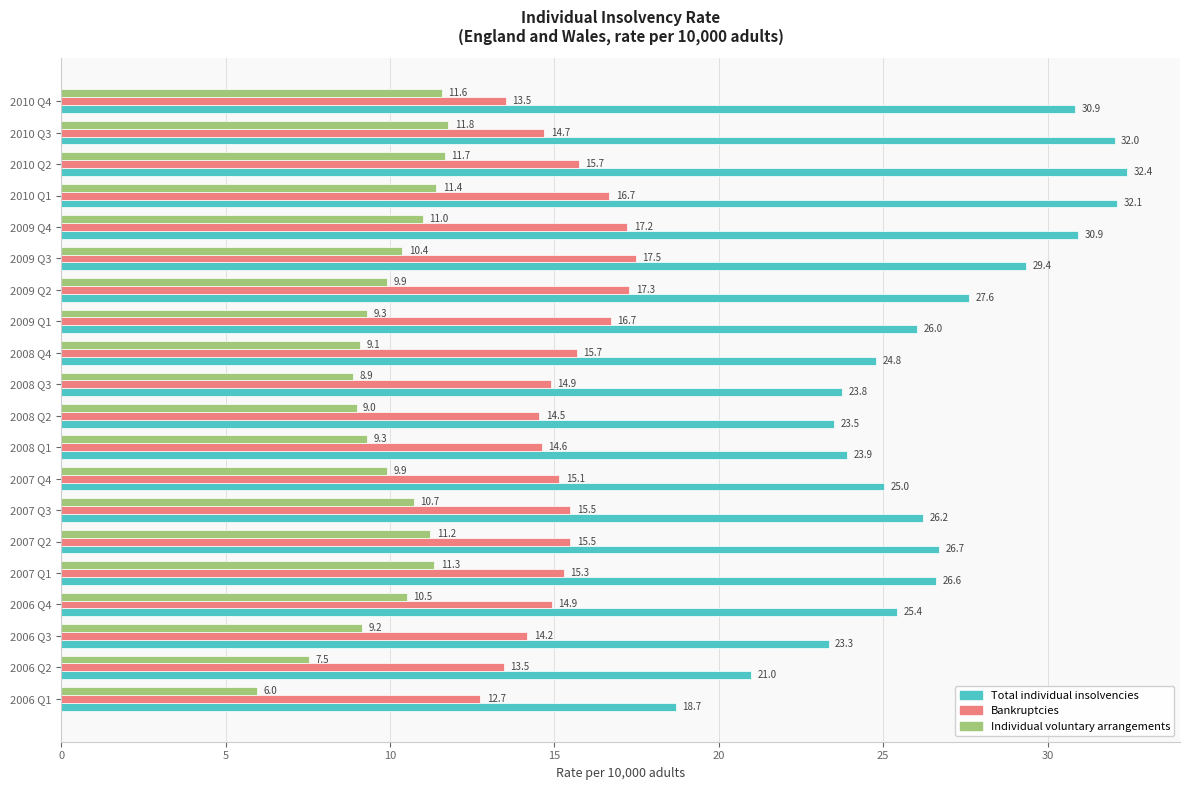

Which series changed the most between 2006 Q4 and 2010 Q2?

Total individual insolvencies